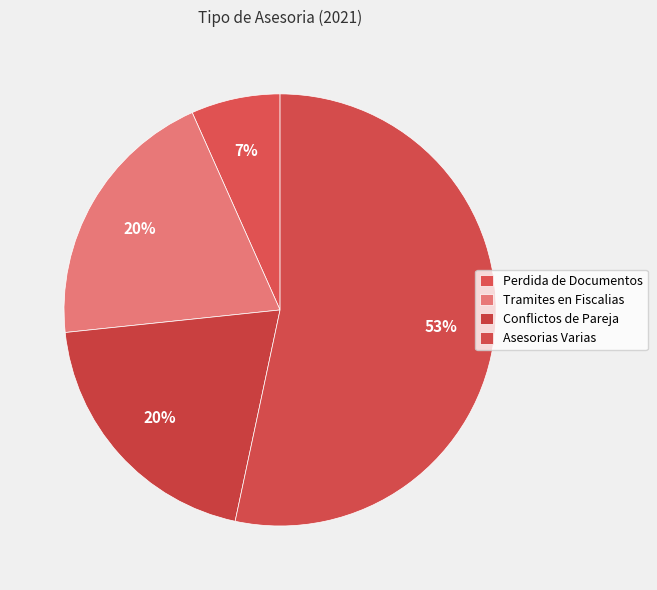

Which slice is the largest?

Asesorias Varias